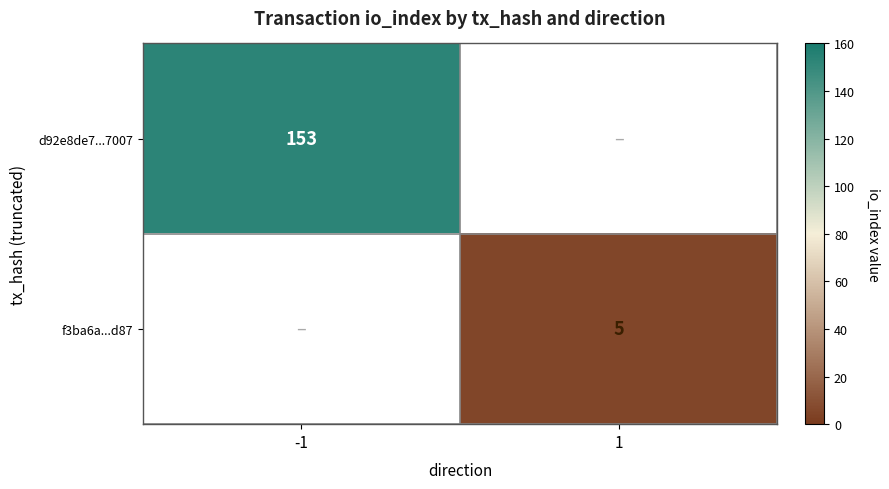

The f3ba6a...d87 series shows 5 at 1. True or false?

True